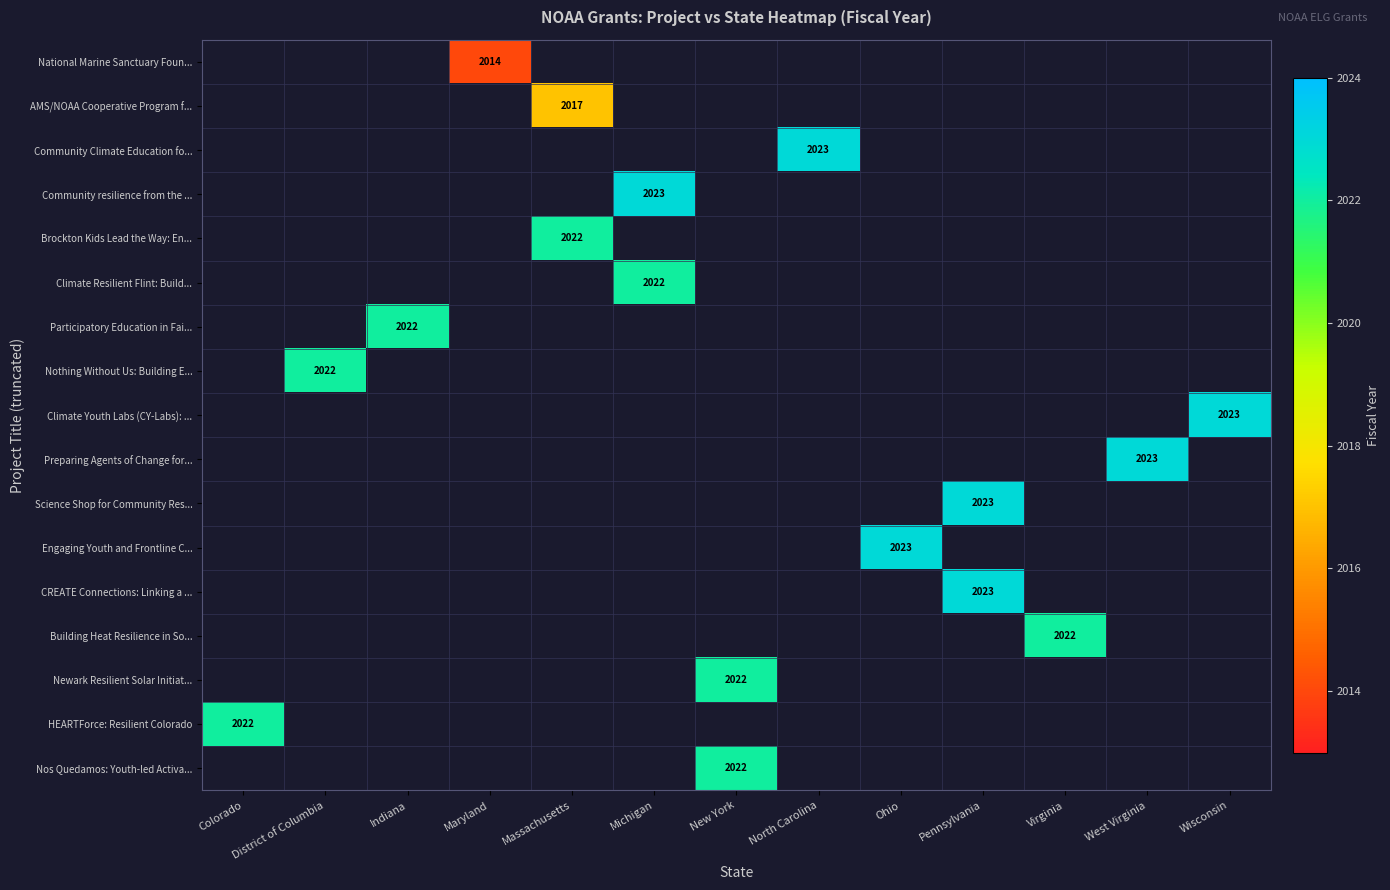

How many data points does each series have?

13